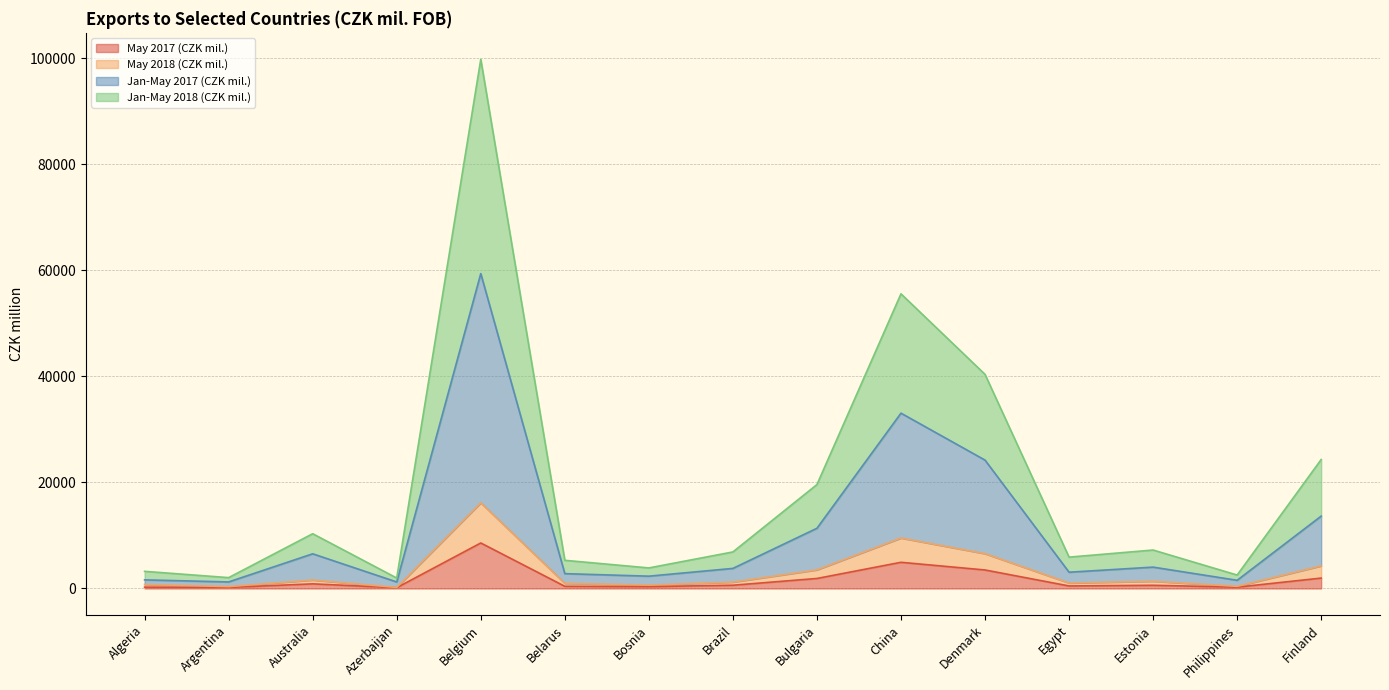

True or false: May 2018 (CZK mil.) and Jan-May 2017 (CZK mil.) intersect in this chart.

False